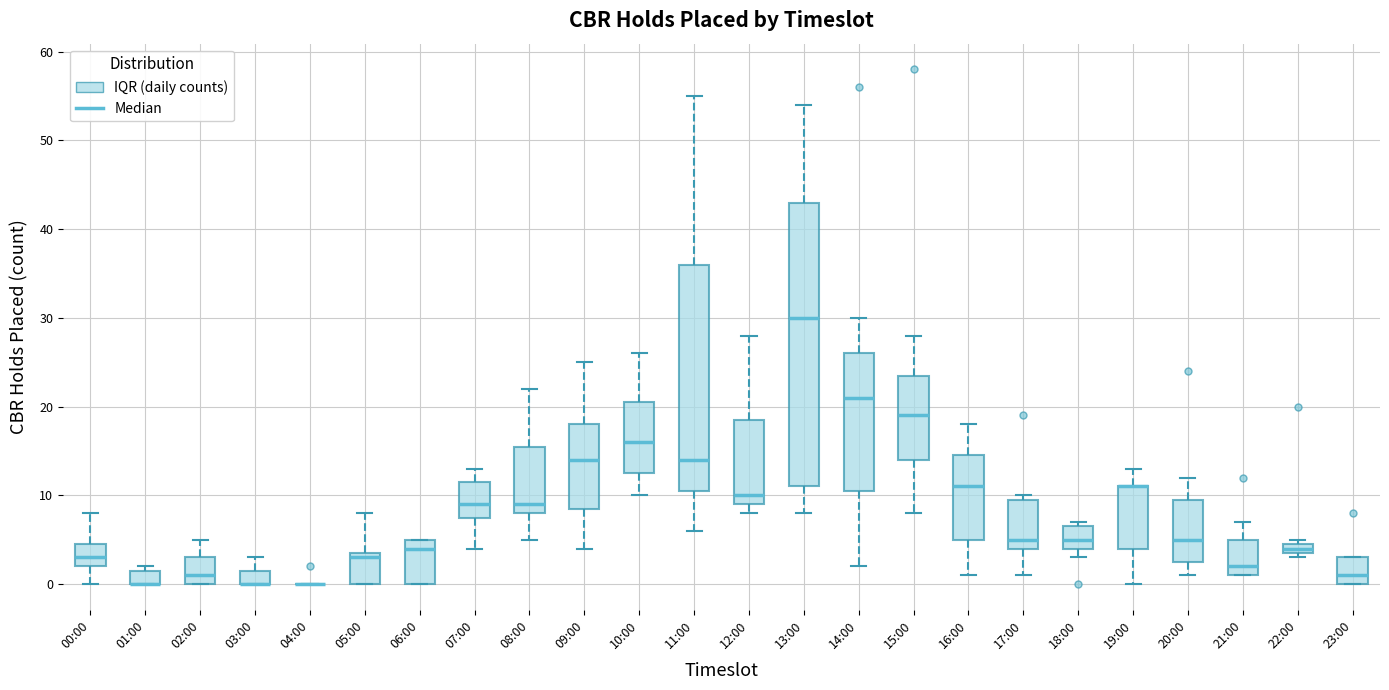

Where does the median line of the box for 15:00 sit on the y-axis? The values are not printed on the chart, so give them approximately, as read against the axis.

19